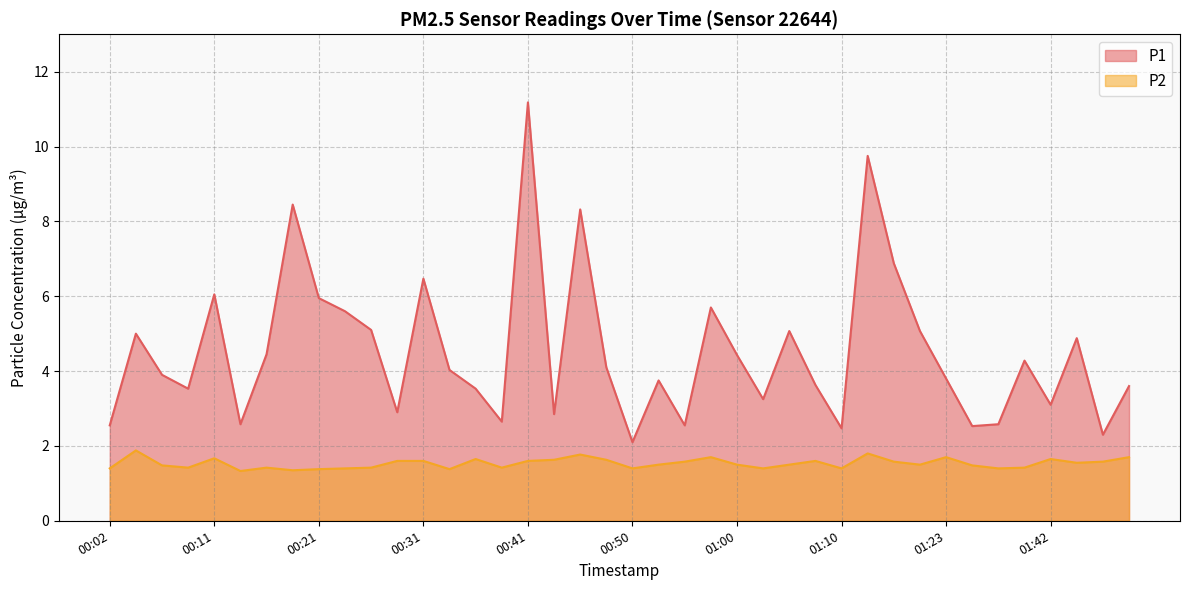

What is the label of the 4th point from the right?

01:42